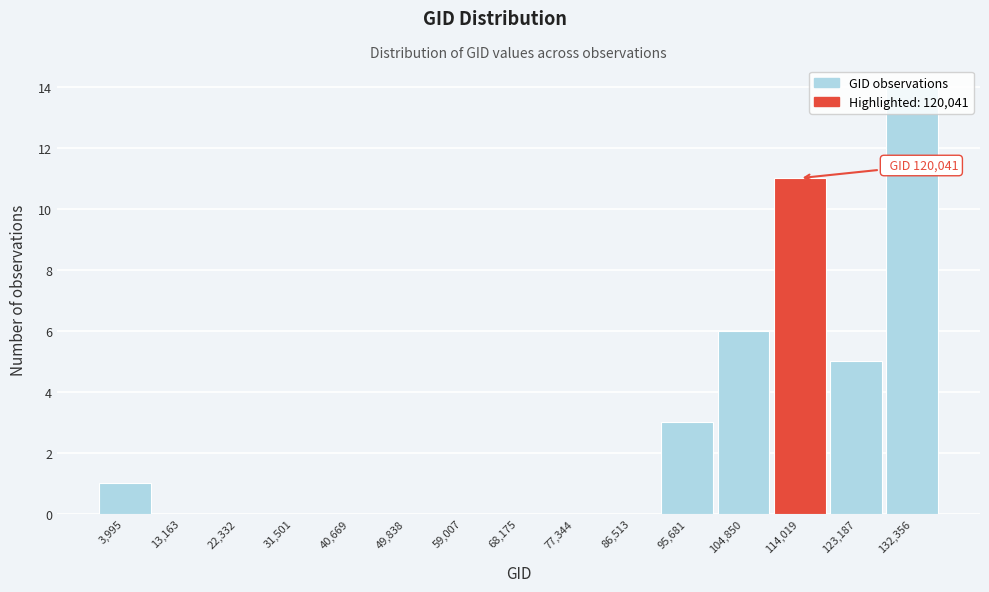

At which label is the value closest to 7?

104,850